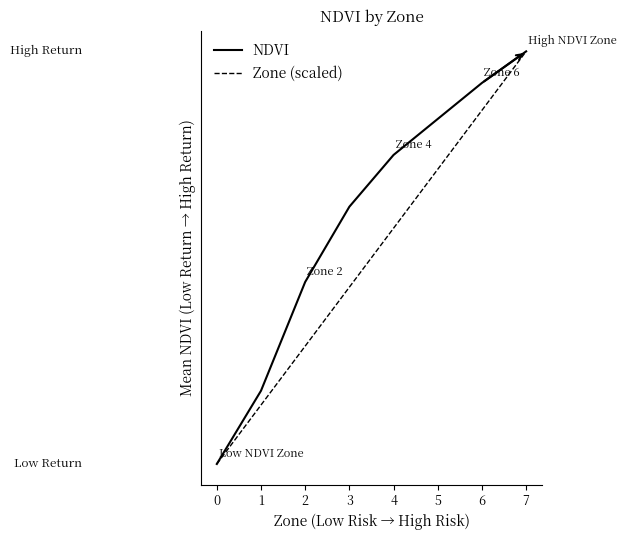

What are all the series names shown in the legend?

NDVI, Zone (scaled)